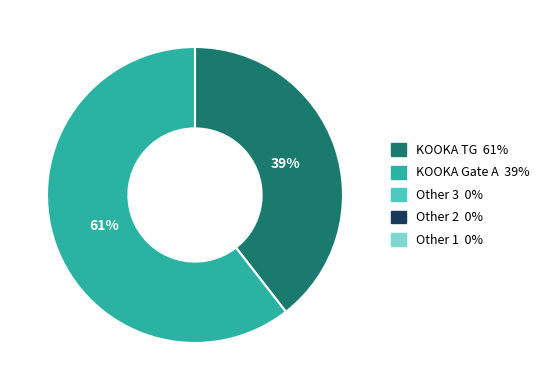

Is there a majority slice in this chart?

Yes